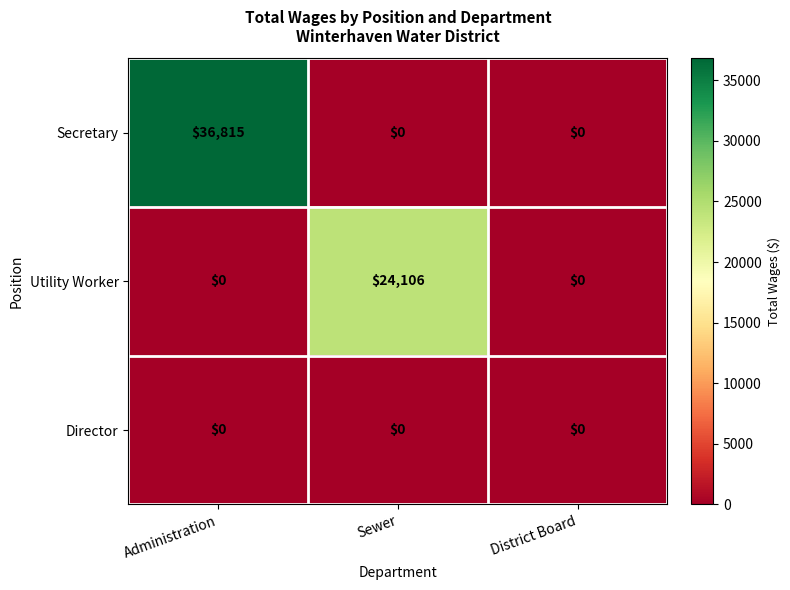

Reading left to right, transcribe all the data shown in this chart.

Secretary: 36815	0	0
Utility Worker: 0	24106	0
Director: 0	0	0